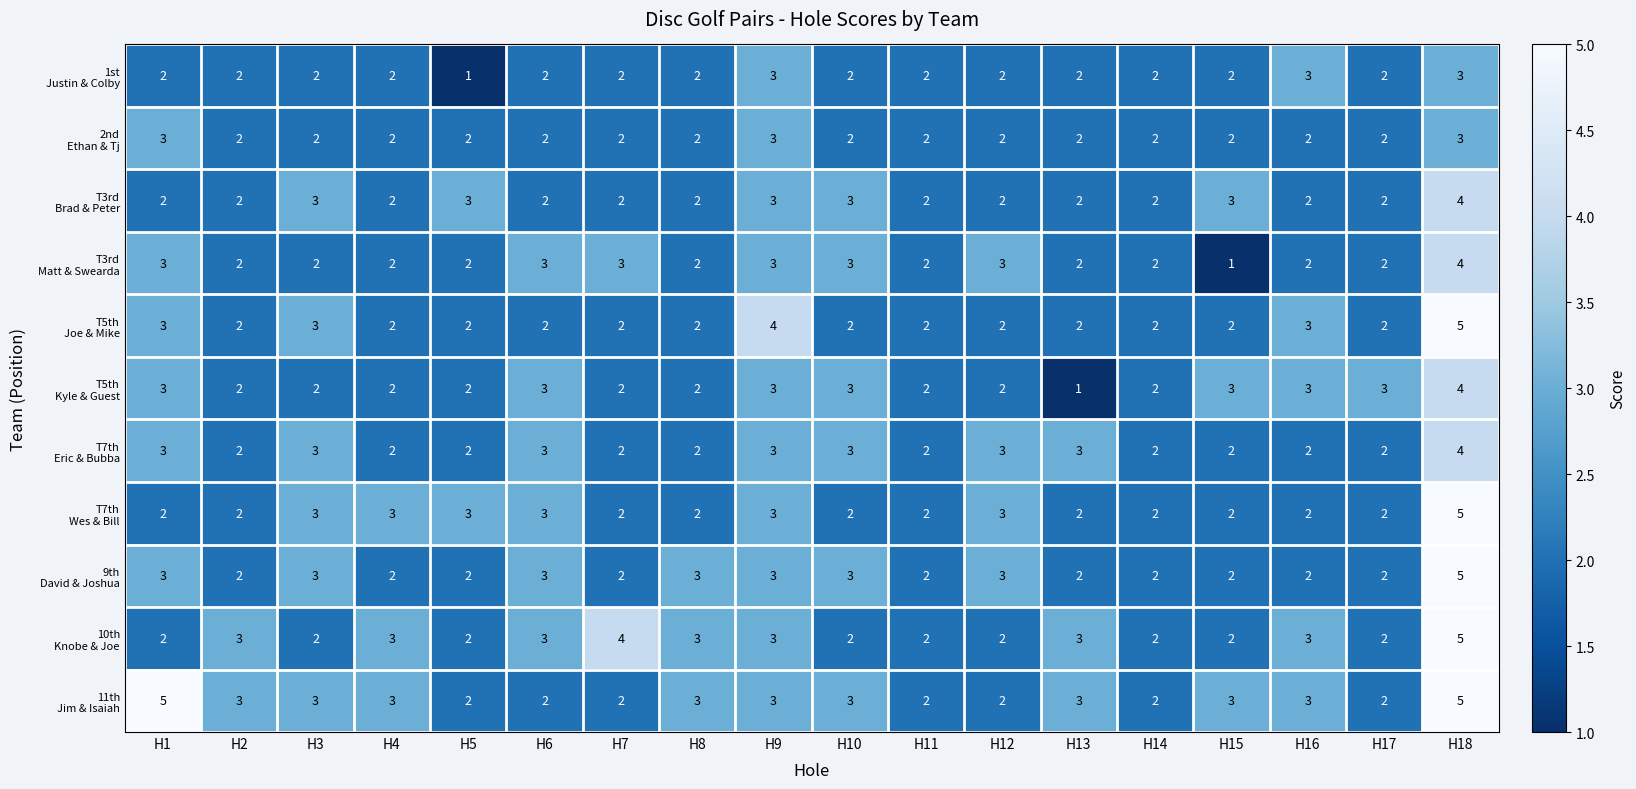

What is the total value across all series at H8?

25